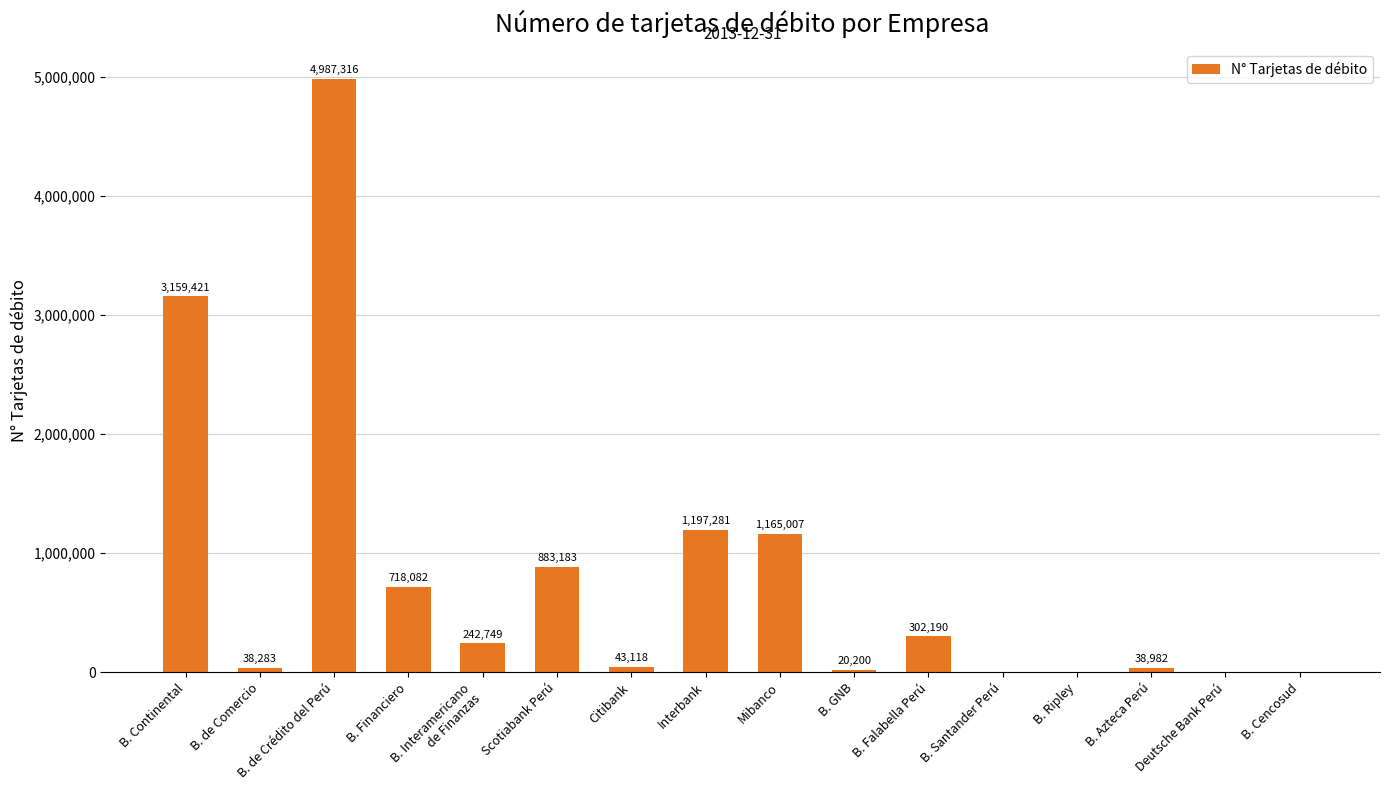

How many series are shown in this chart?

1